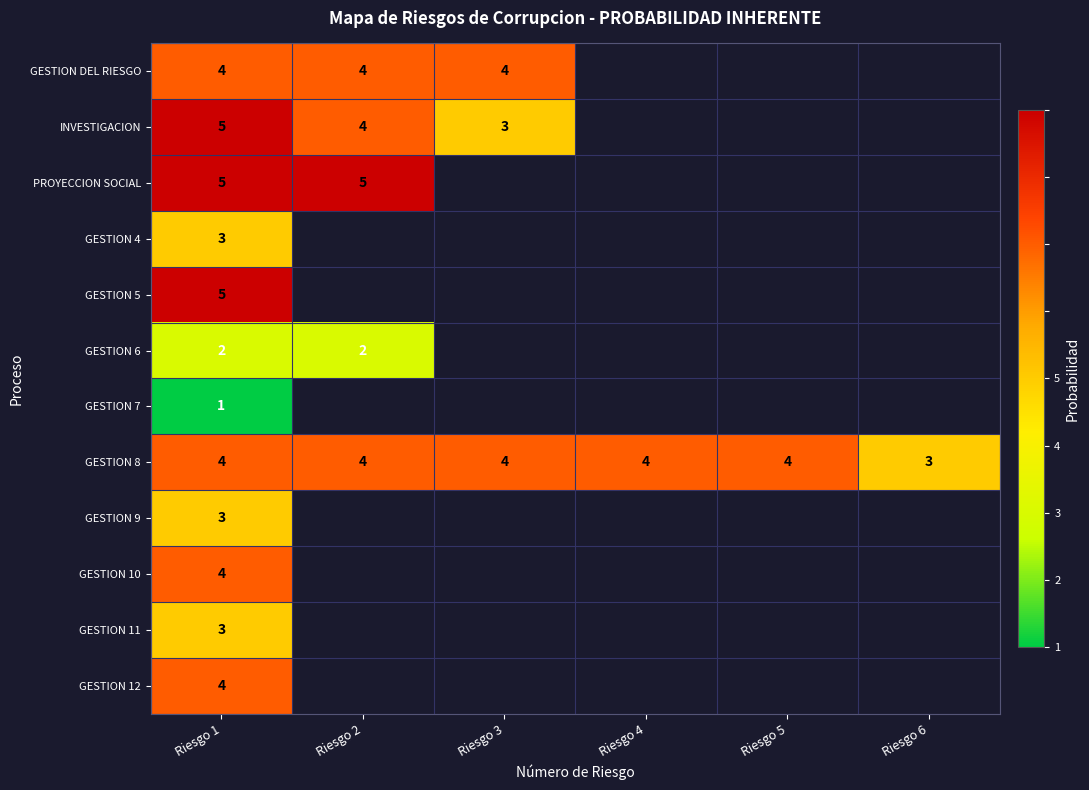

Is it true that GESTION DEL RIESGO equals 5 at Riesgo 3?

False